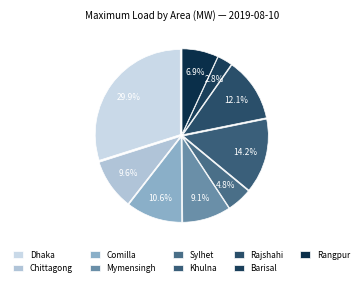

How many segments does this pie chart have?

9